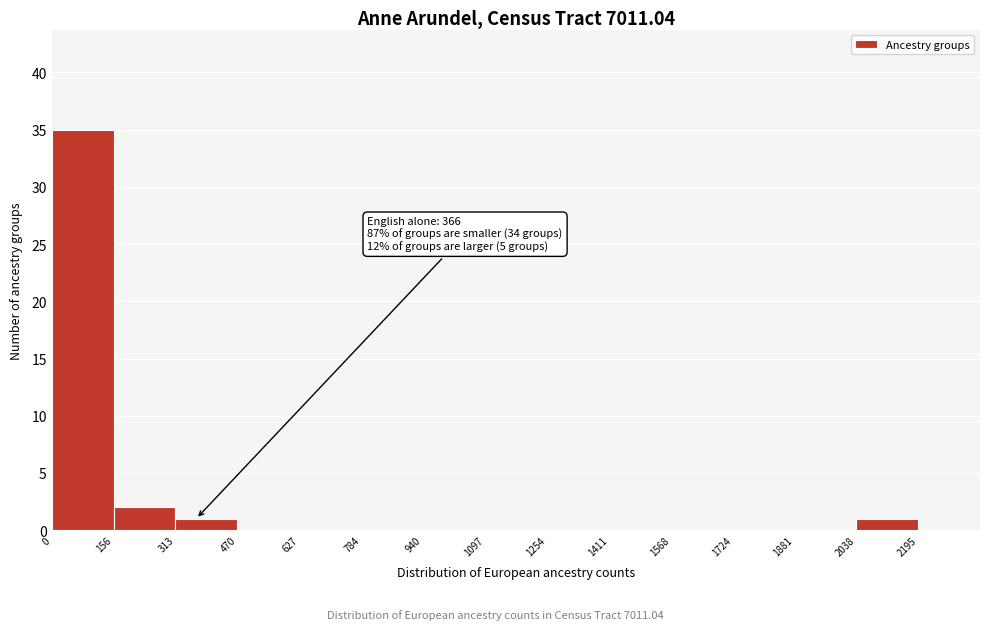

Over which range of the x-axis is the bar tallest?

0 to 160